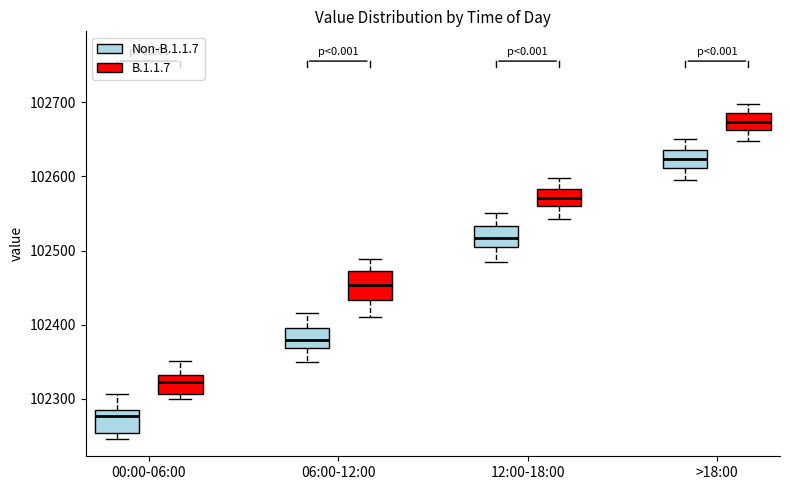

Which box has the highest median line?

>18:00 (B.1.1.7)